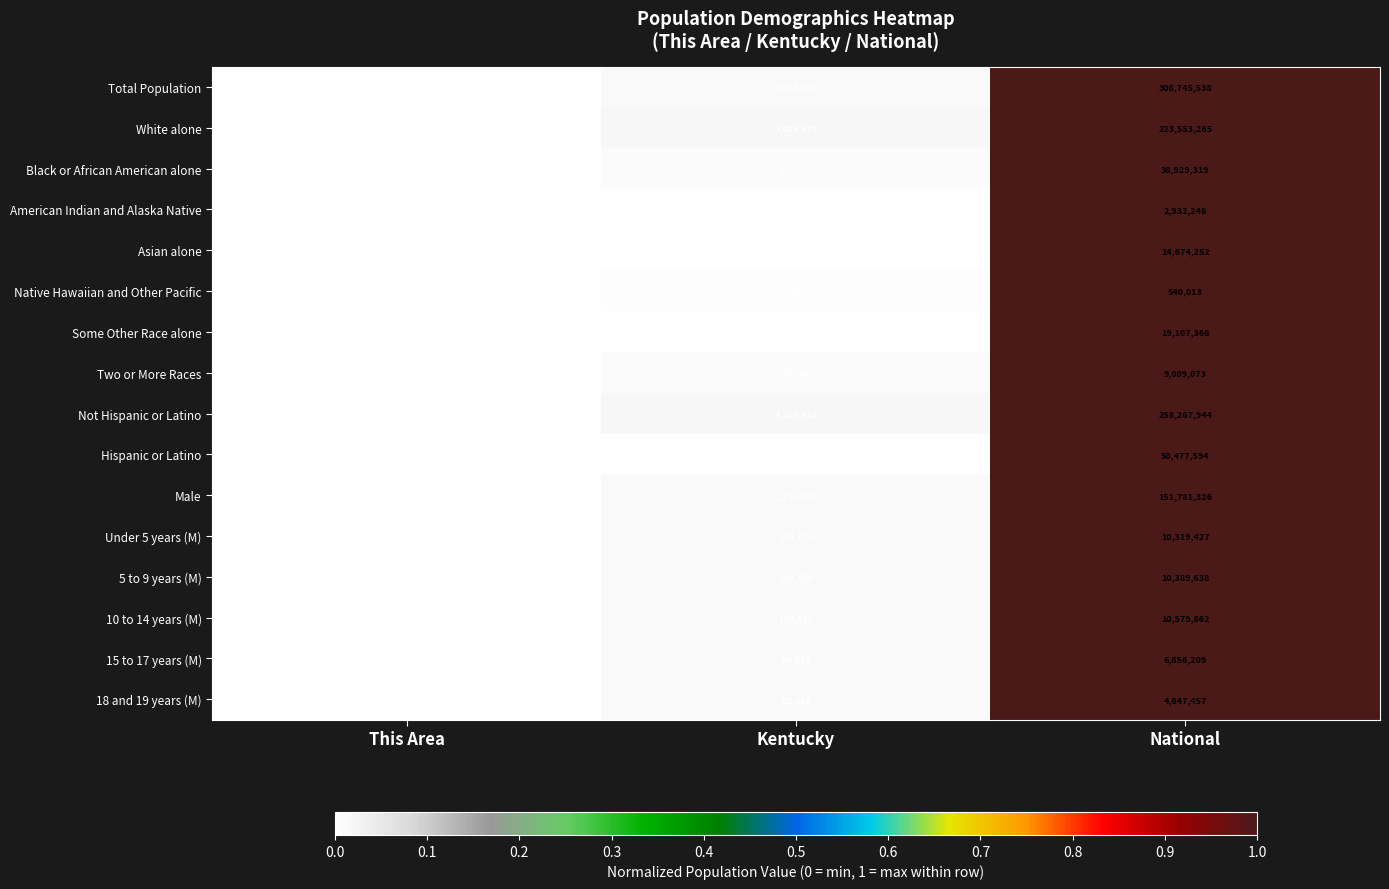

What is the difference between the maximum and second lowest values in the 10 to 14 years (M) series?

10434049